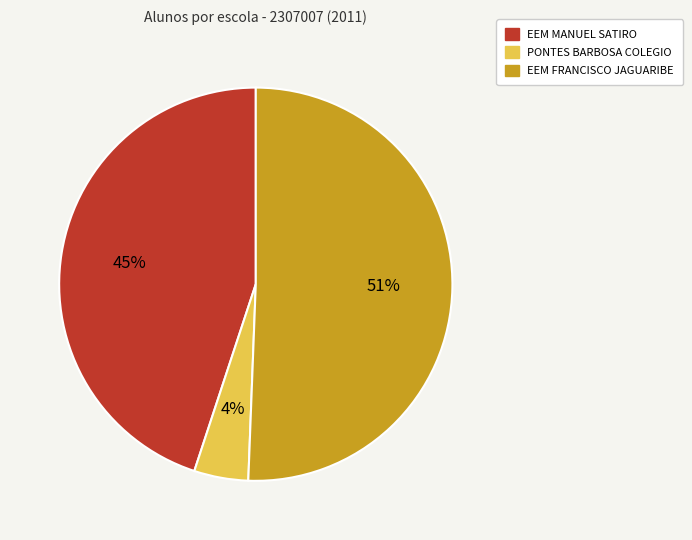

Which category has the smallest portion of the pie?

PONTES BARBOSA COLEGIO